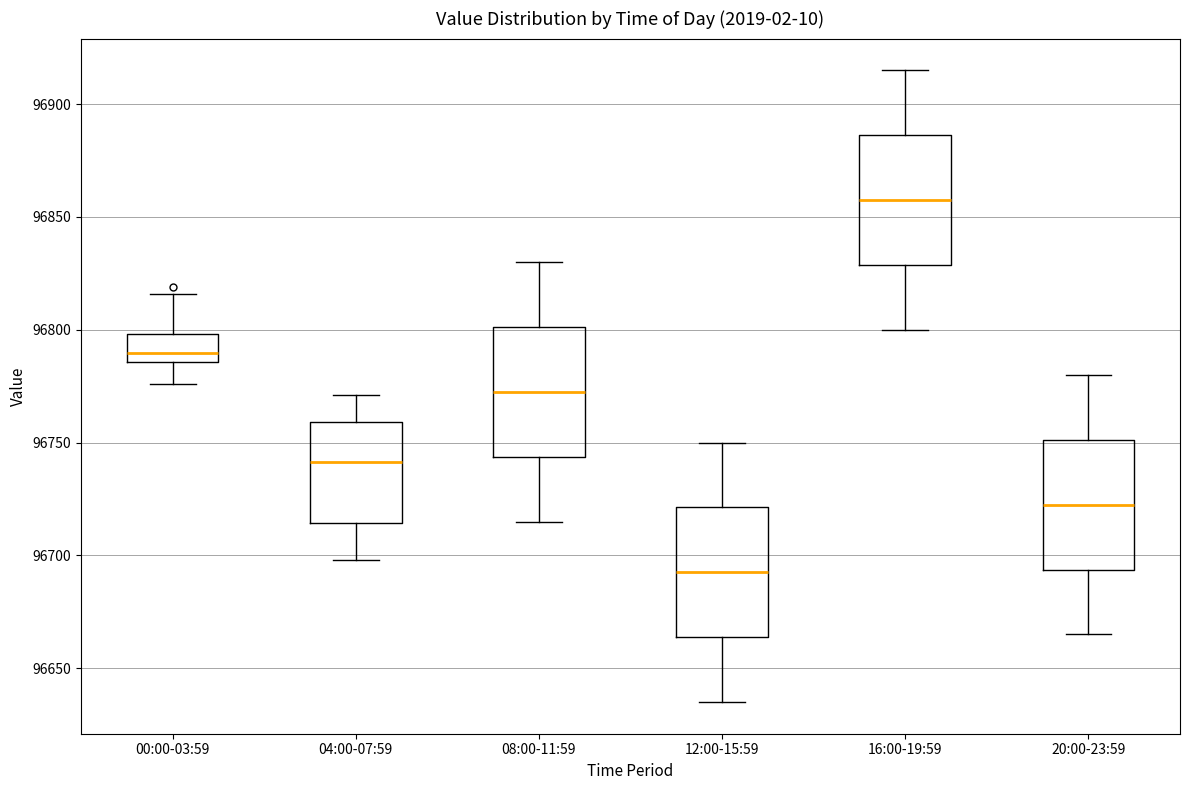

Which box's median line is the highest?

16:00-19:59